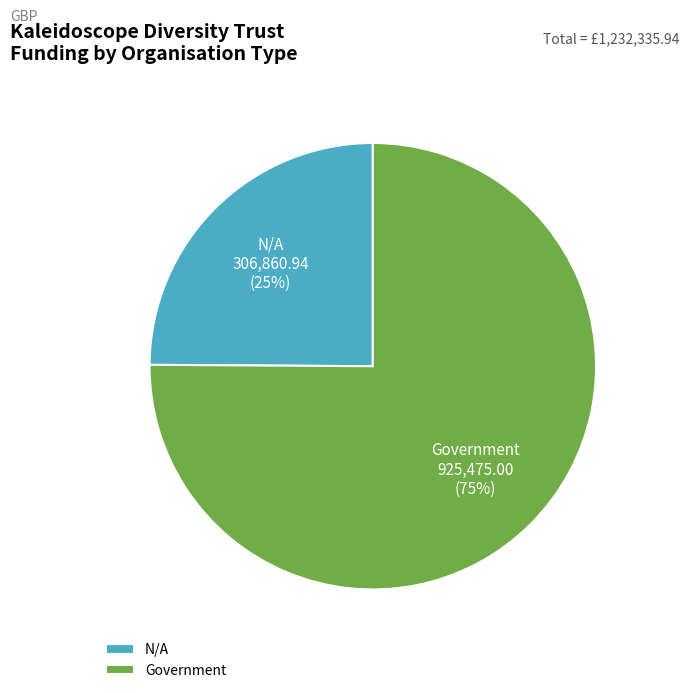

Which category has the smallest portion of the pie?

N/A